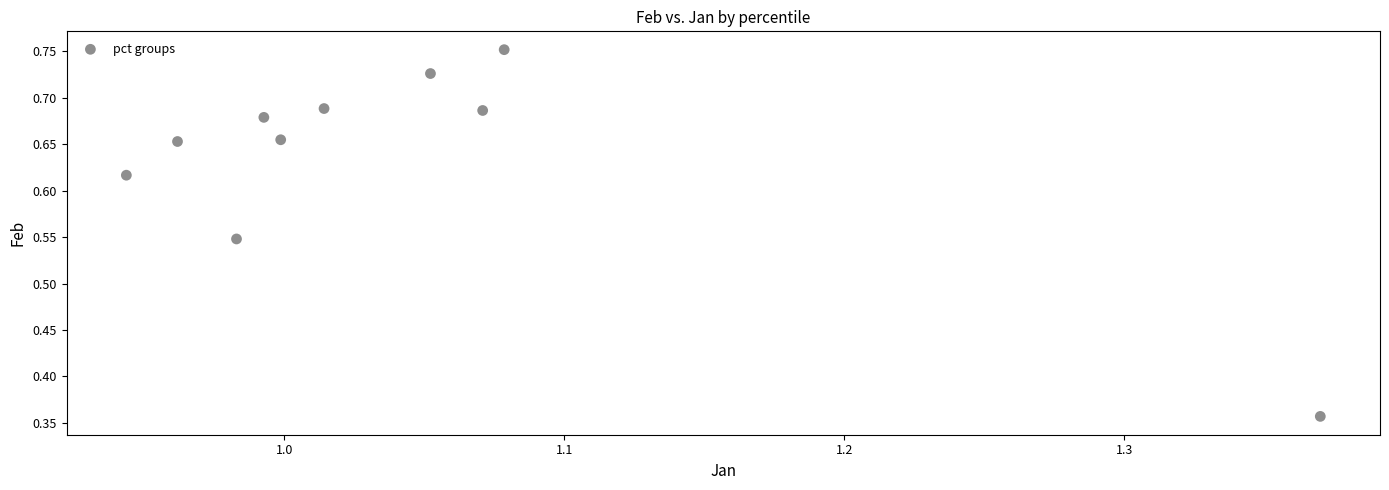

Count the number of points in this scatter plot.

10